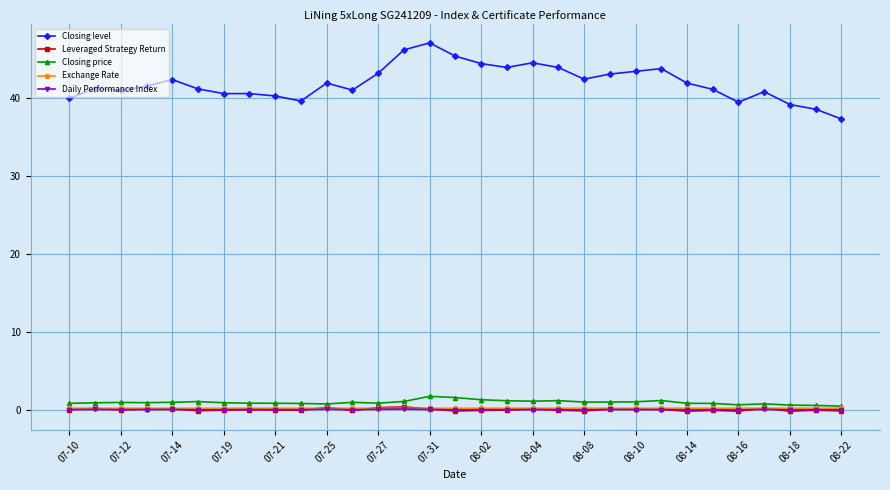

How many lines are shown in the chart?

5